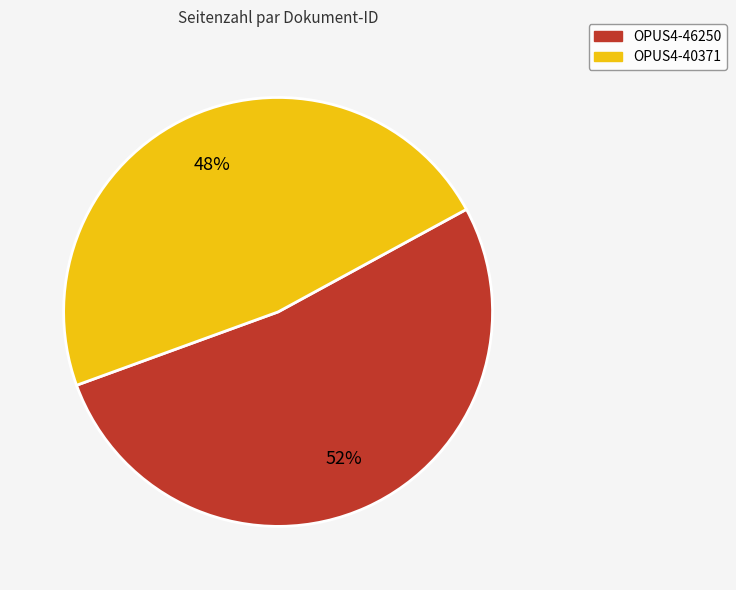

How many segments does this pie chart have?

2